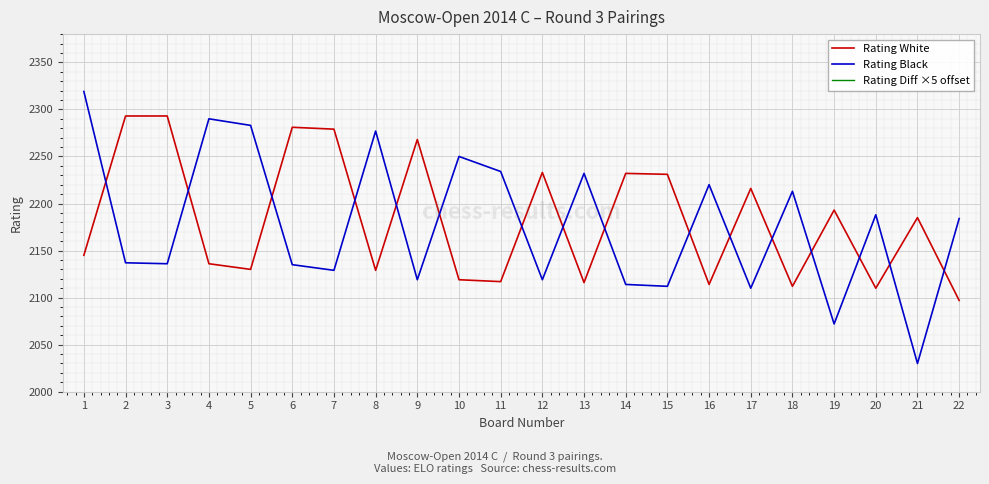

How many data points in Rating White are less than 2185?

11